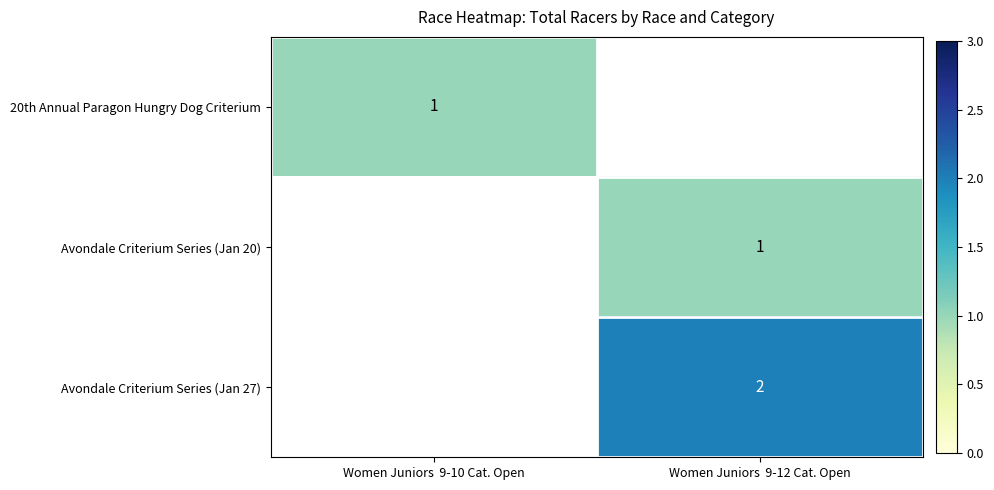

How many data points does each series have?

2